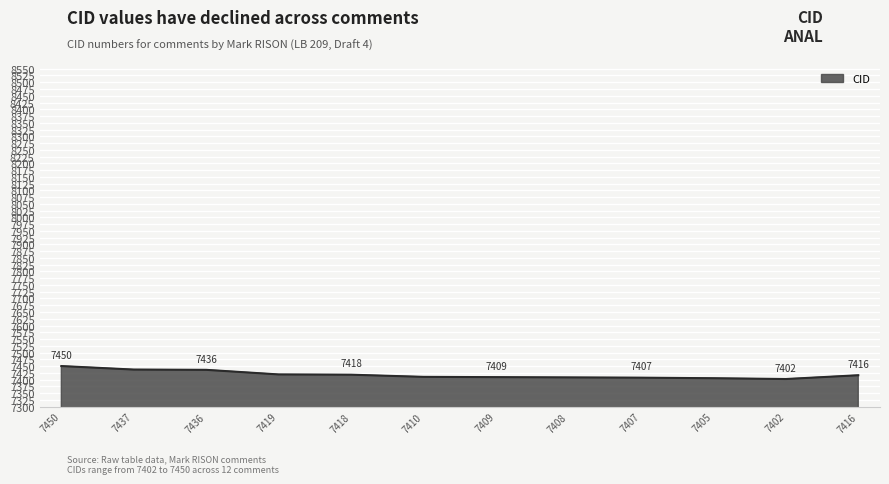

True or false: the data has more than 0 interior local peaks.

False